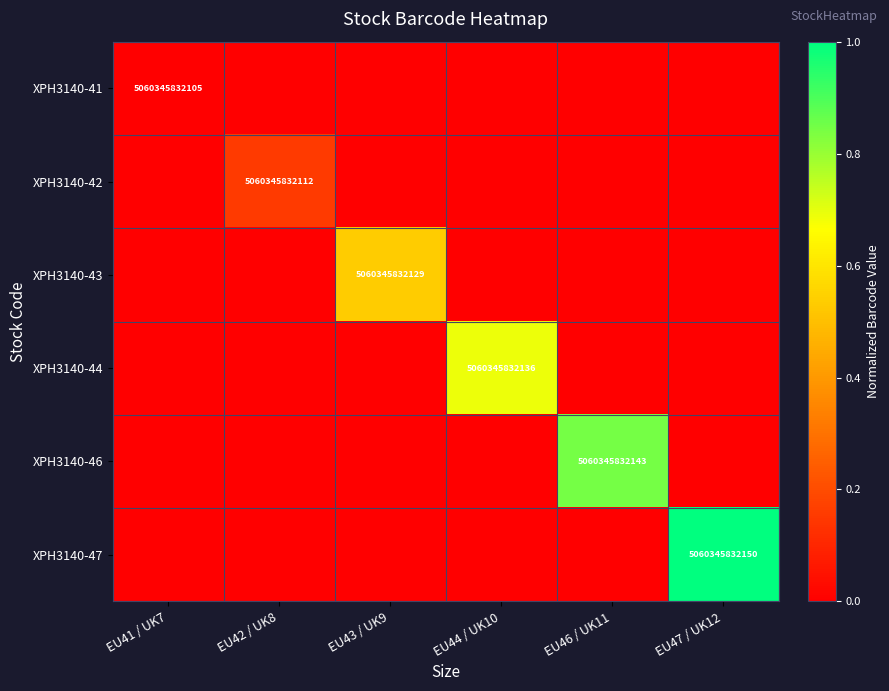

Which label corresponds to the smallest value in the chart?

EU41 / UK7